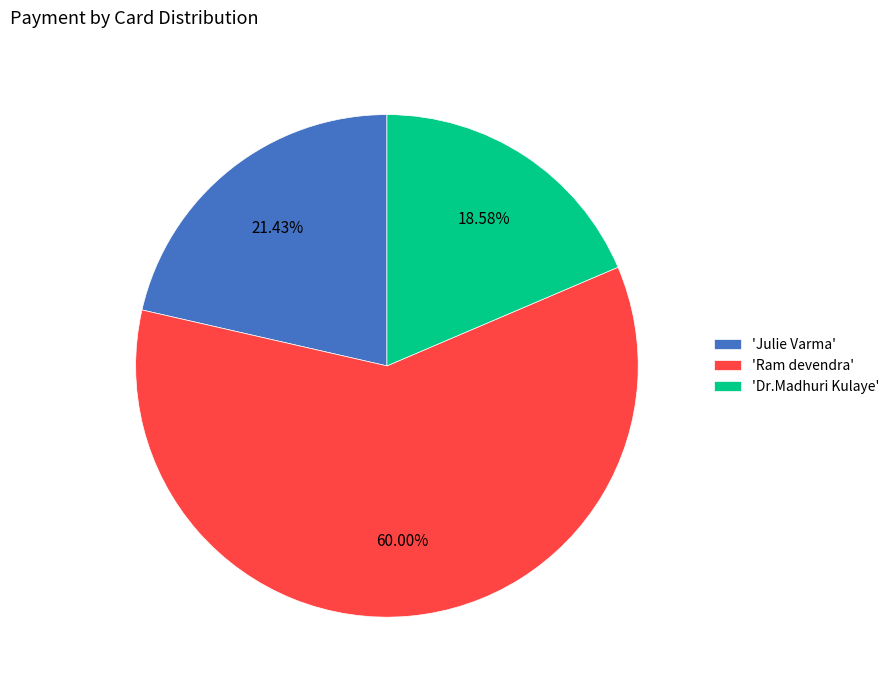

Is there a majority slice in this chart?

Yes